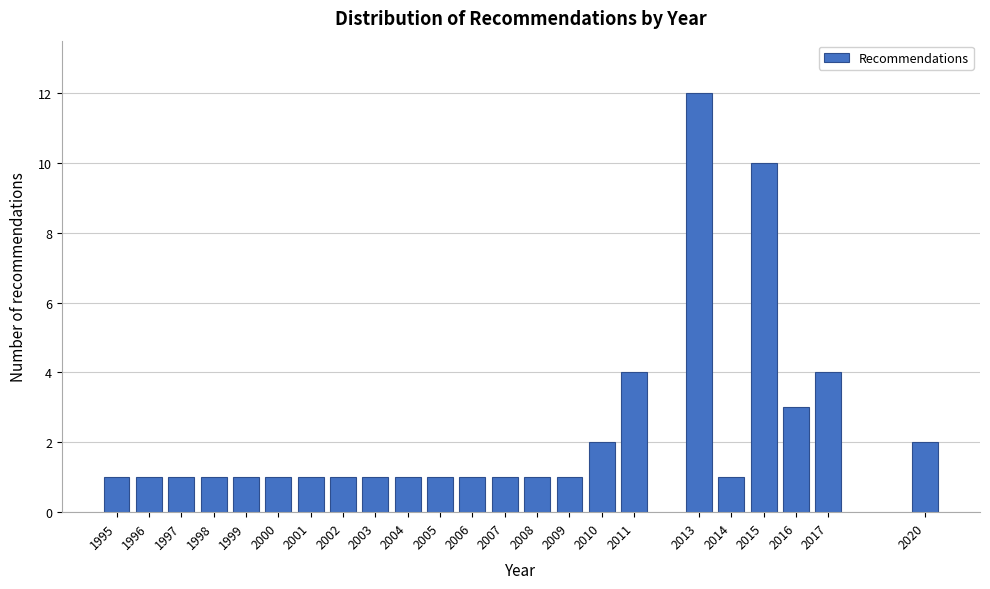

Reading right to left, extract all data points from this chart.

2020=2	2017=4	2016=3	2015=10	2014=1	2013=12	2011=4	2010=2	2009=1	2008=1	2007=1	2006=1	2005=1	2004=1	2003=1	2002=1	2001=1	2000=1	1999=1	1998=1	1997=1	1996=1	1995=1